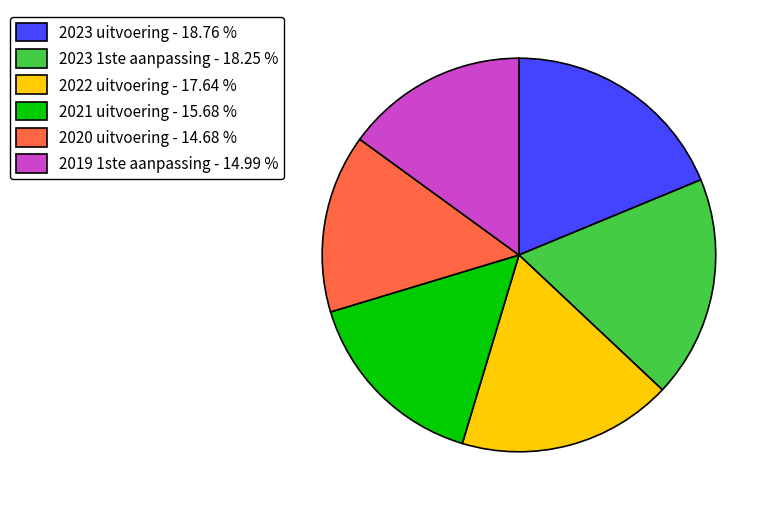

Between 2019 1ste aanpassing - 14.99 % and 2022 uitvoering - 17.64 %, which is larger?

2022 uitvoering - 17.64 %